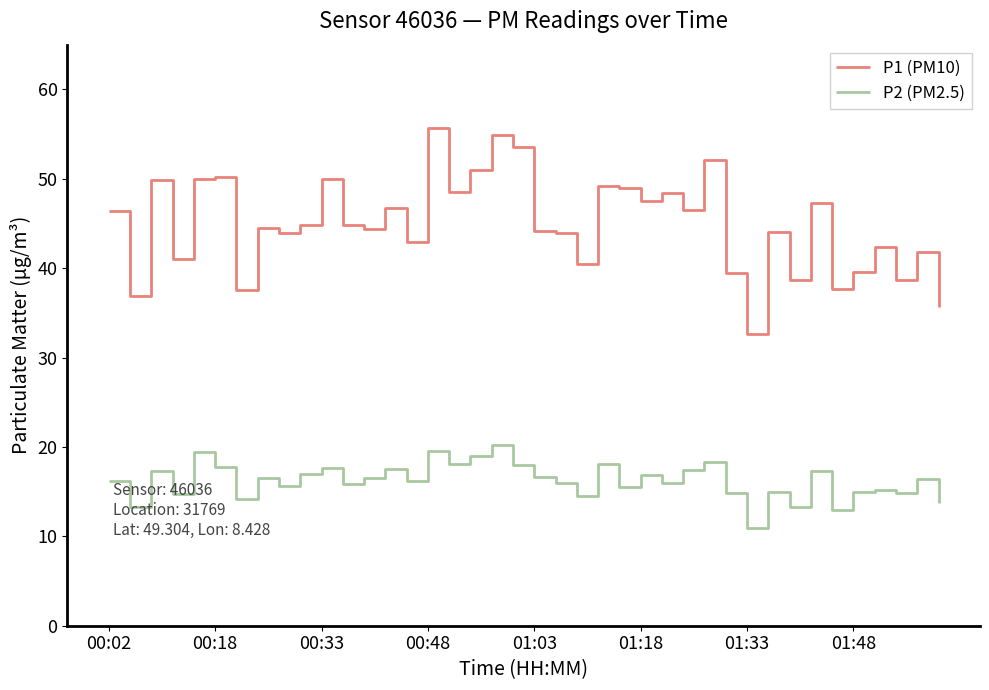

What is the difference between the maximum and minimum values in the P2 (PM2.5) series?

9.3